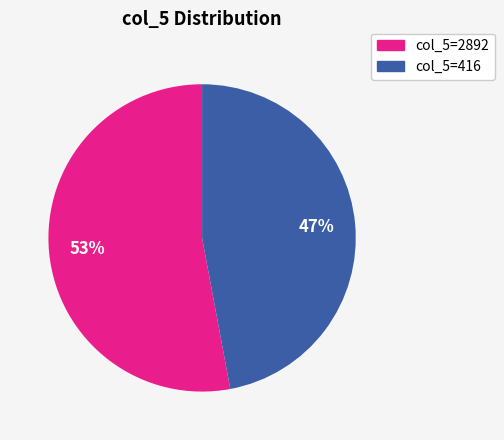

Is it true that col_5=416 is 34% of the pie?

False